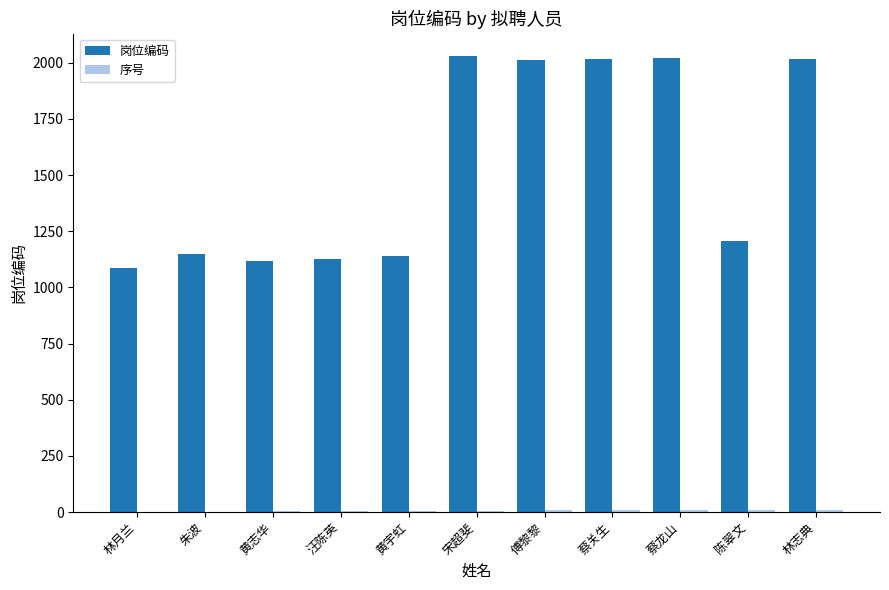

The value of 岗位编码 at 蔡龙山 is 2695. True or false?

False